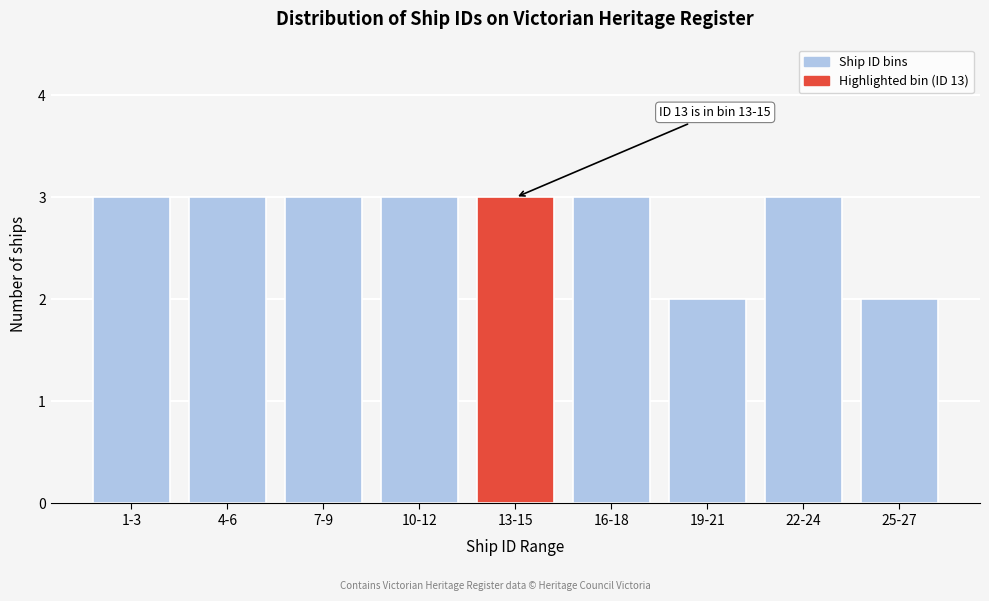

Reading left to right, what are all the values shown in this chart?

3	3	3	3	3	3	2	3	2